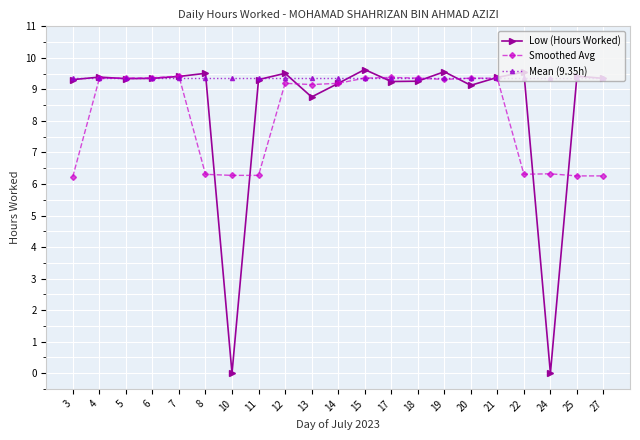

What is the value of the Smoothed Avg point at the 17th from the left?

9.4